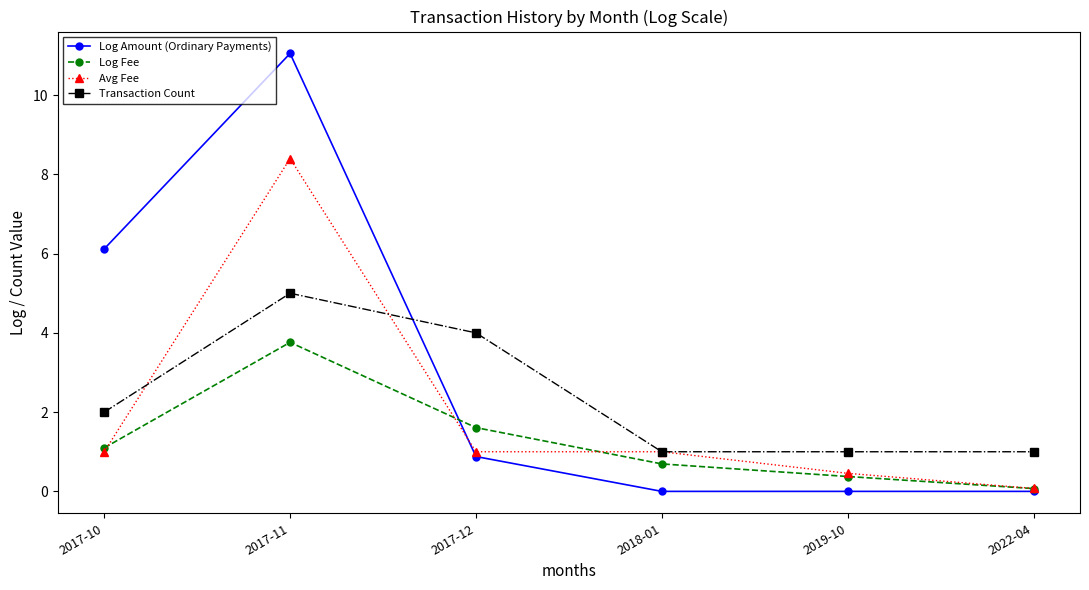

Which category has the highest value in the Avg Fee series?

2017-11